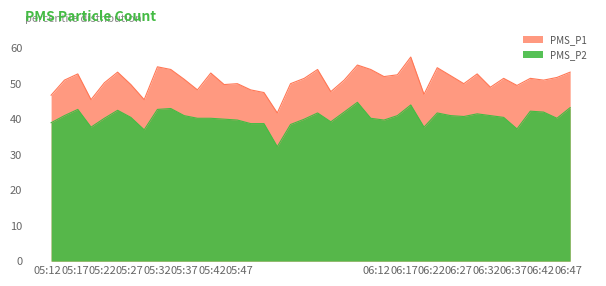

What is the difference between the PMS_P1 values at 2021/10/10 06:23:05 and 2021/10/10 06:40:04?

3.0